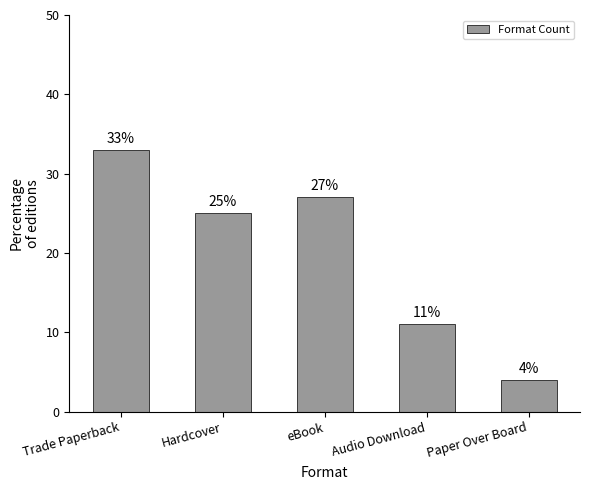

Reading left to right, transcribe all the data shown in this chart.

33	25	27	11	4